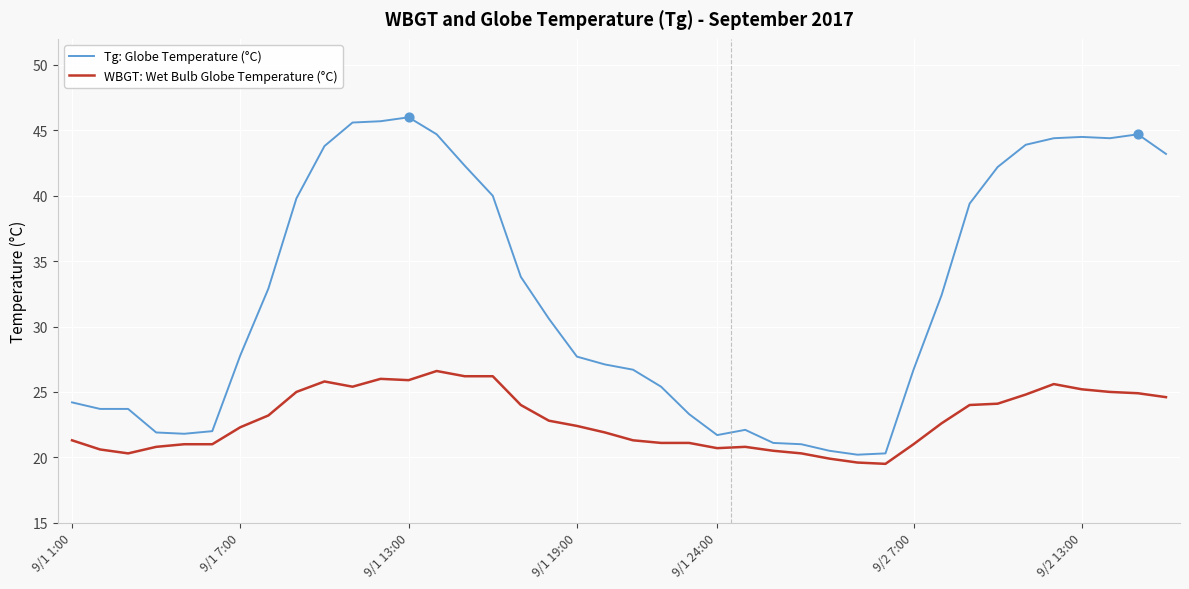

Which series has the largest total across all categories?

Tg: Globe Temperature (°C)